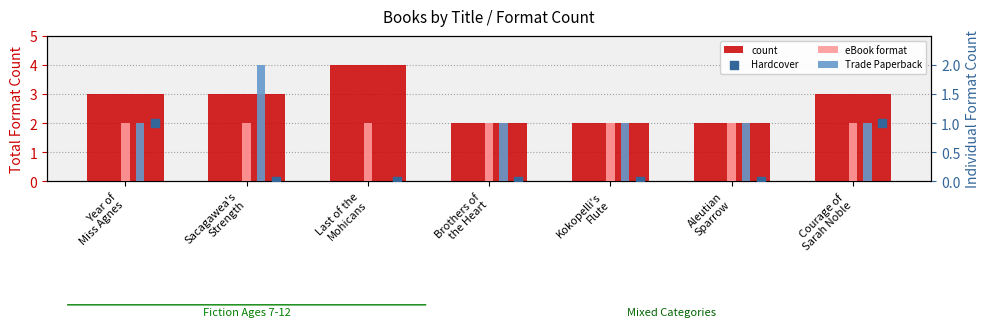

What are all the series names shown in the legend?

count, eBook format, Trade Paperback, Hardcover